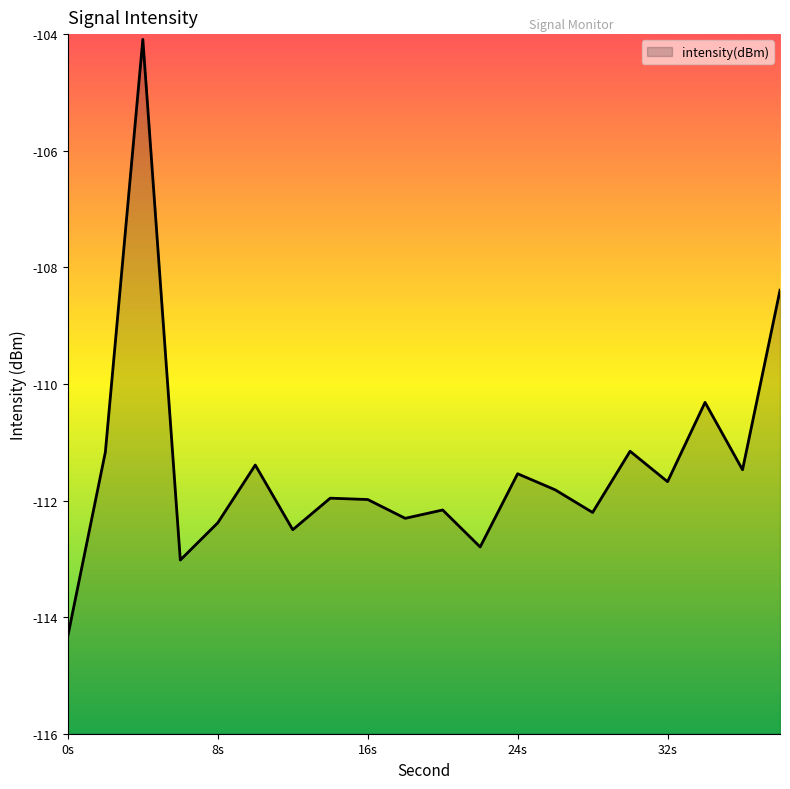

How many series are shown in this chart?

1